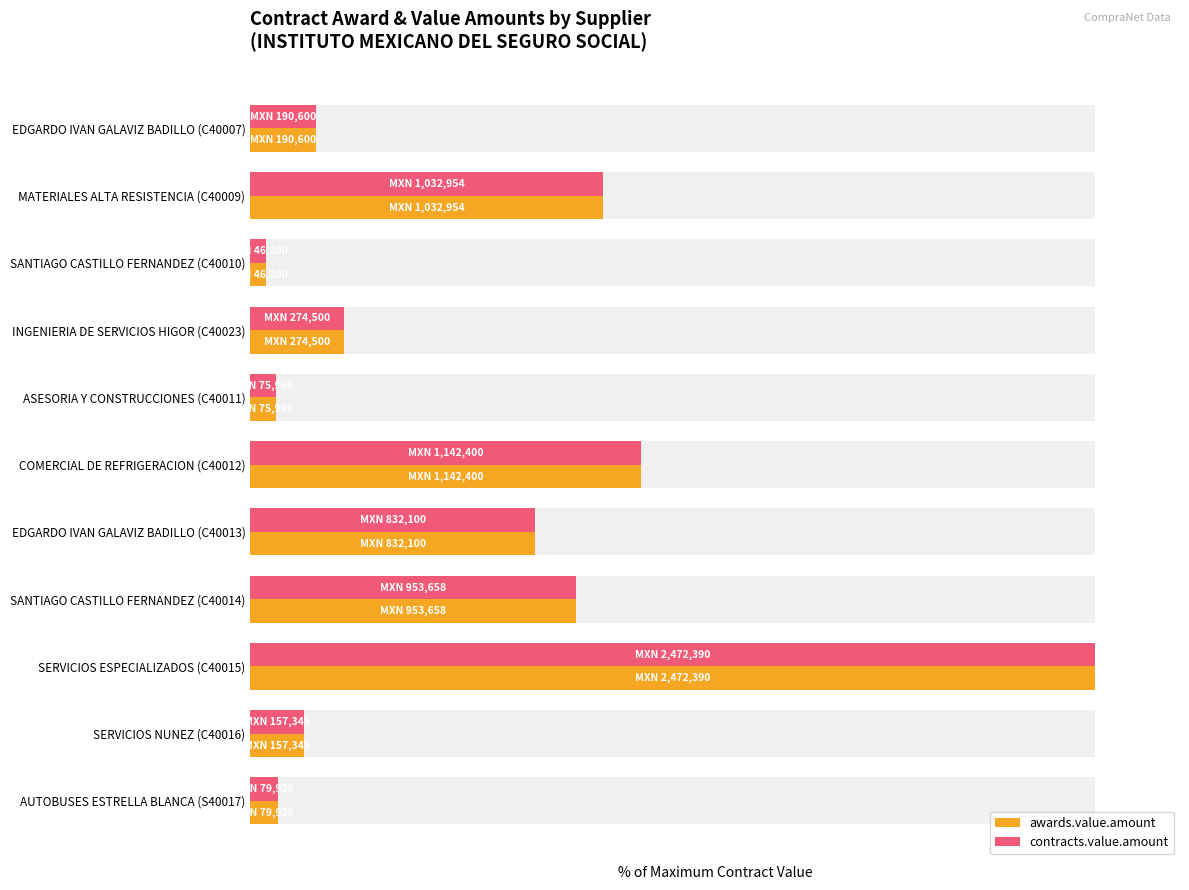

Reading left to right, transcribe all the data shown in this chart.

awards.value.amount: 7.7	41.8	1.9	11.1	3.1	46.2	33.7	38.6	100.0	6.4	3.2
contracts.value.amount: 7.7	41.8	1.9	11.1	3.1	46.2	33.7	38.6	100.0	6.4	3.2